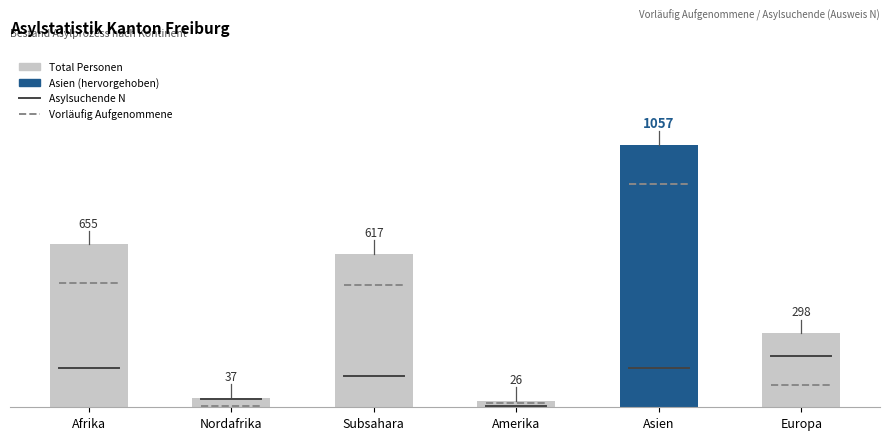

What is the change in value from Subsahara to Asien?

+440